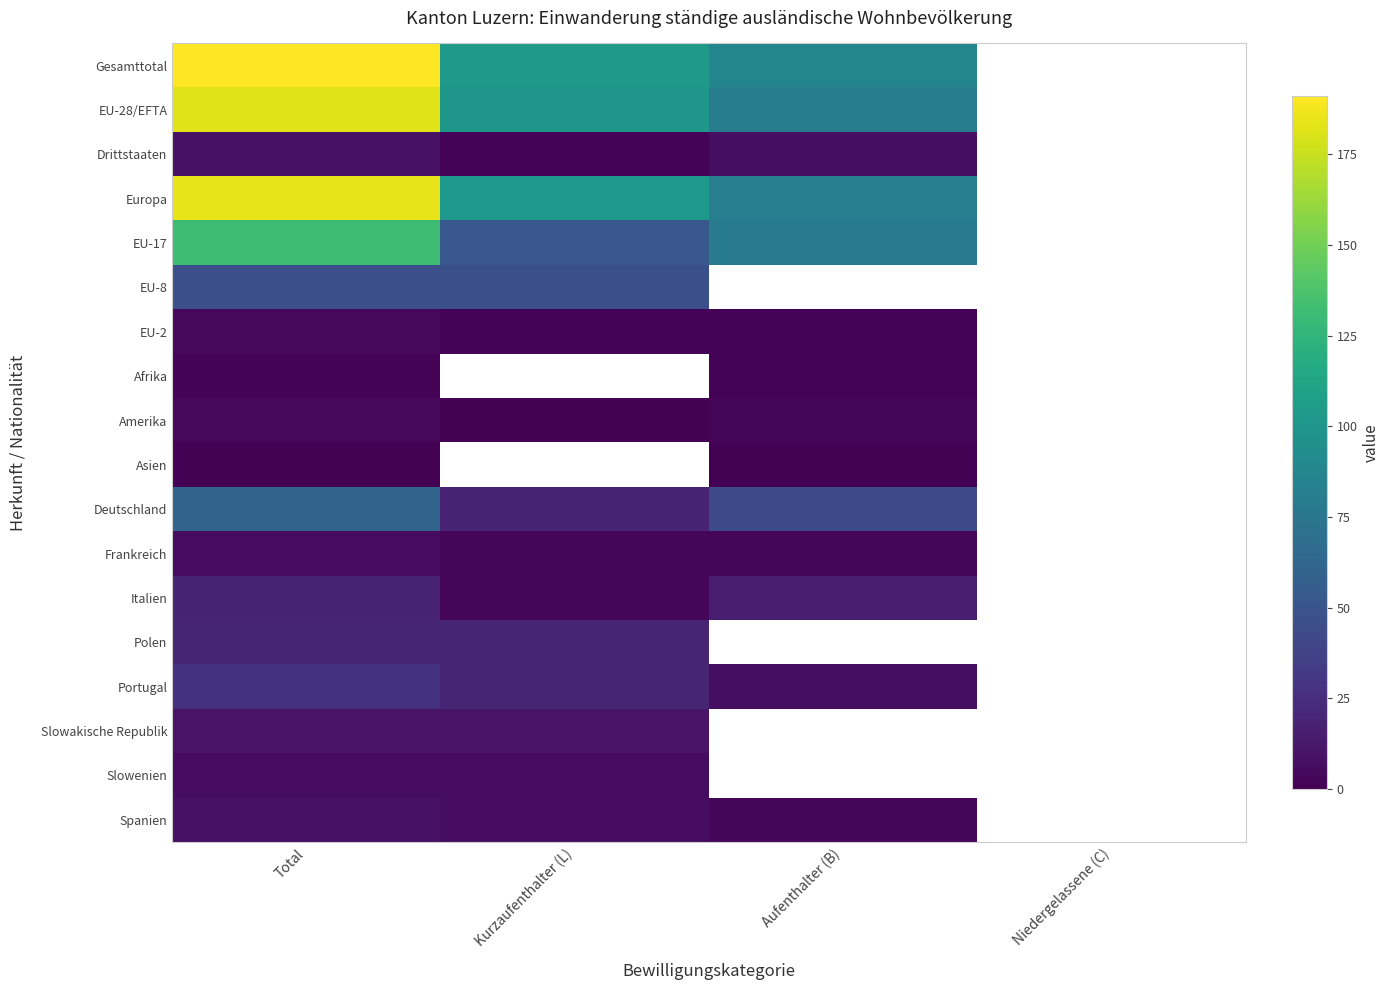

How many positive values does the Slowenien series have?

2